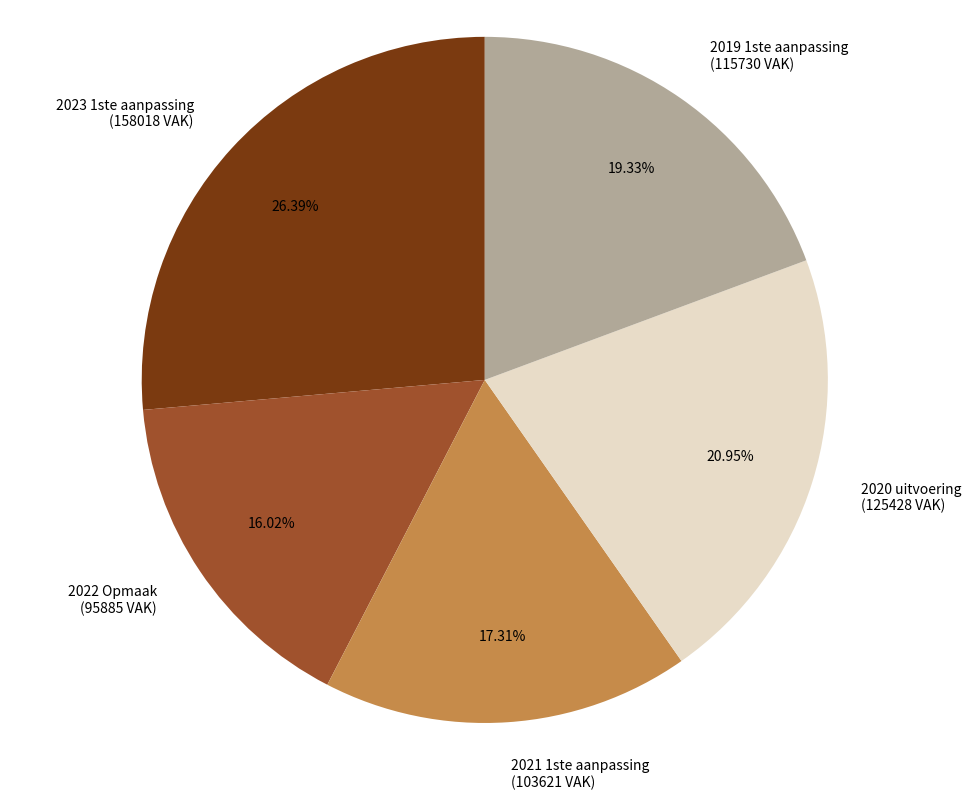

What is the ratio of the value at 2023 1ste aanpassing (158018 VAK) to the value at 2020 uitvoering (125428 VAK)?

1.3